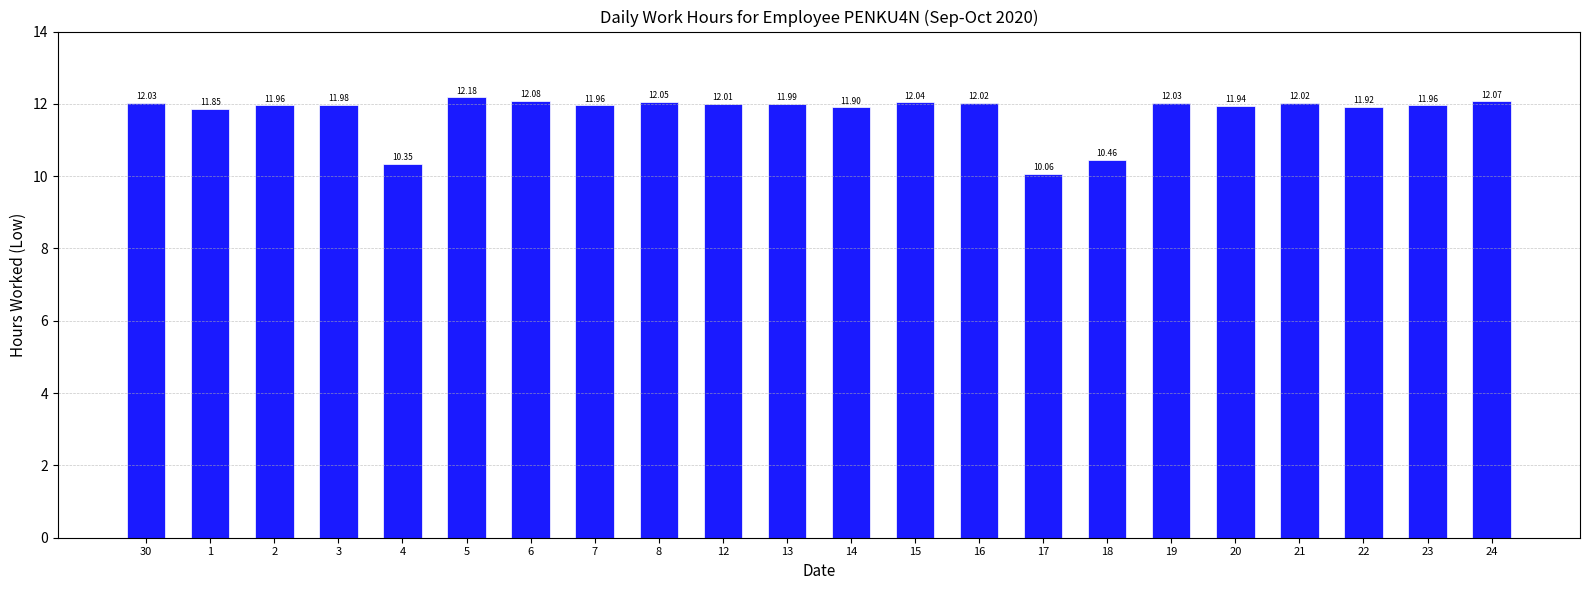

At which label does the data first exceed 11?

30